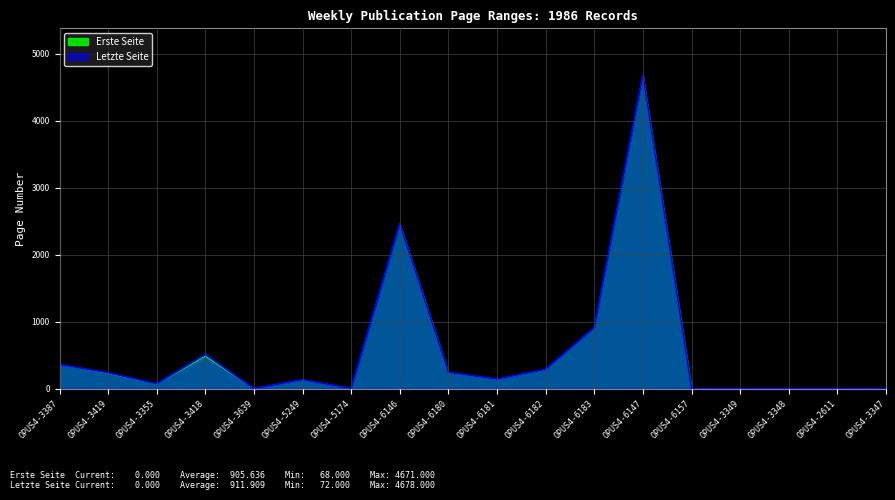

At how many categories does at least one series exceed 757?

3